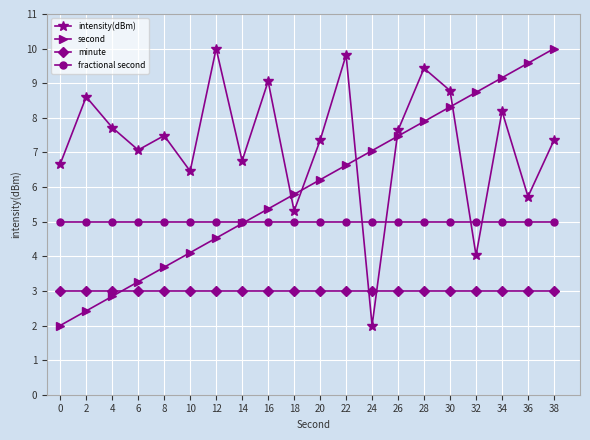

What is the sum of all second values?

120.0